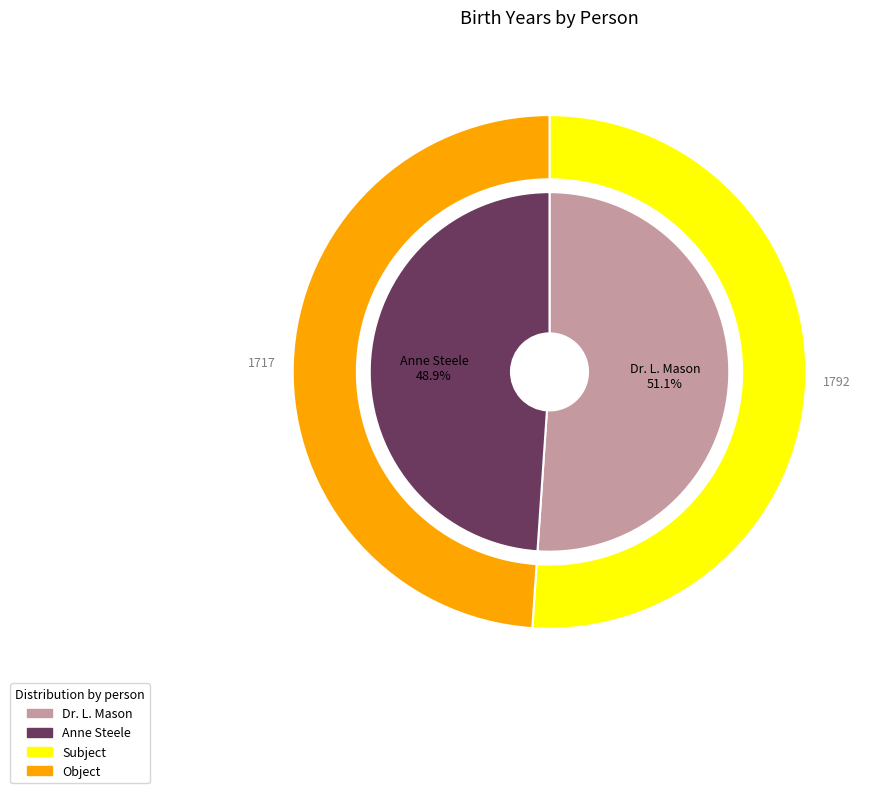

What is the largest slice in the pie chart?

Dr. L. Mason